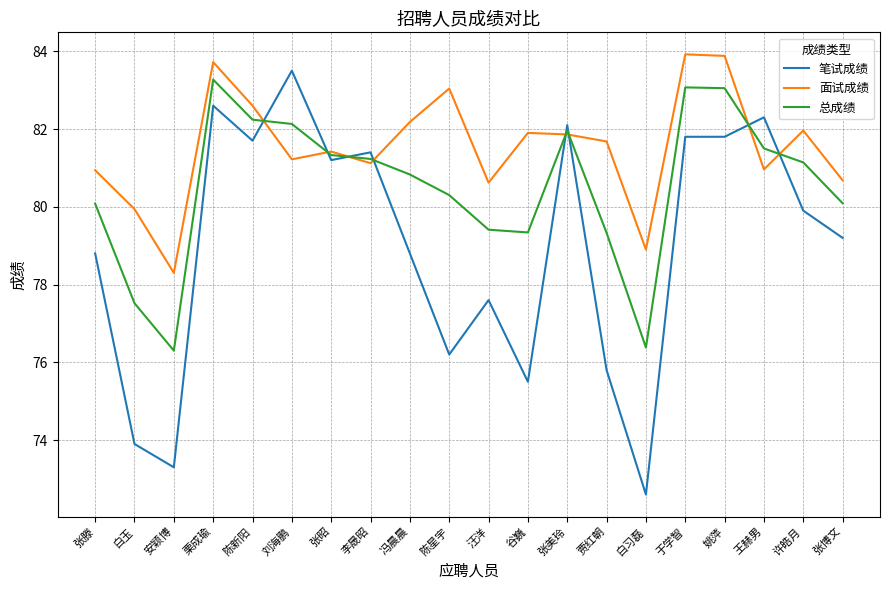

Which series has the widest spread of values?

笔试成绩